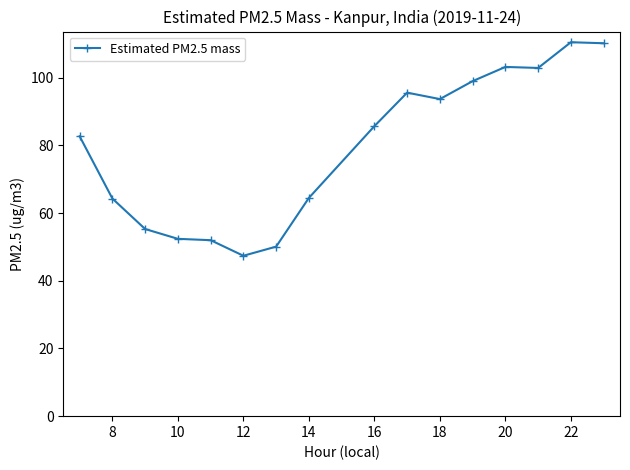

What is the sum of all values?

1269.5